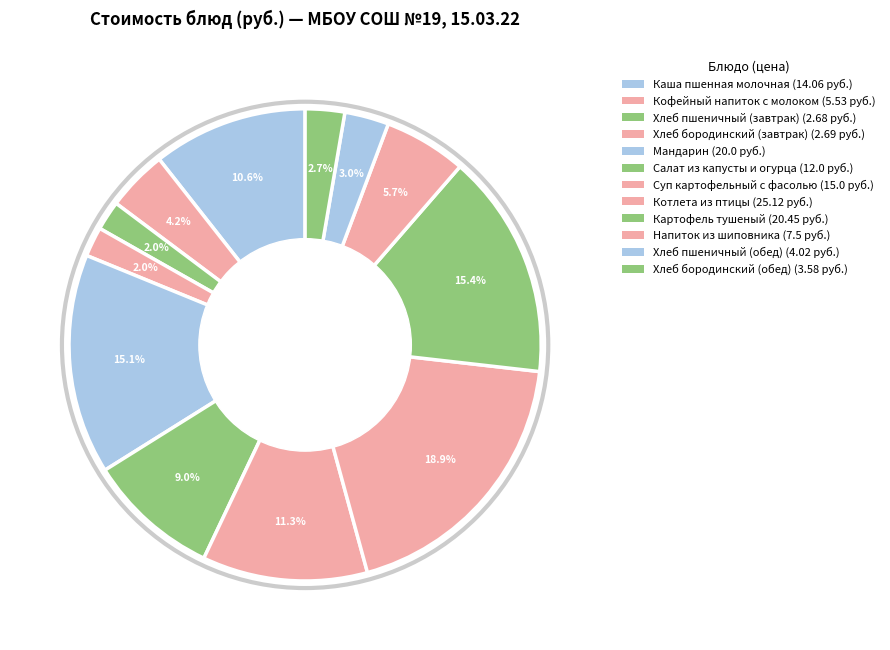

Count the number of slices in the pie.

12